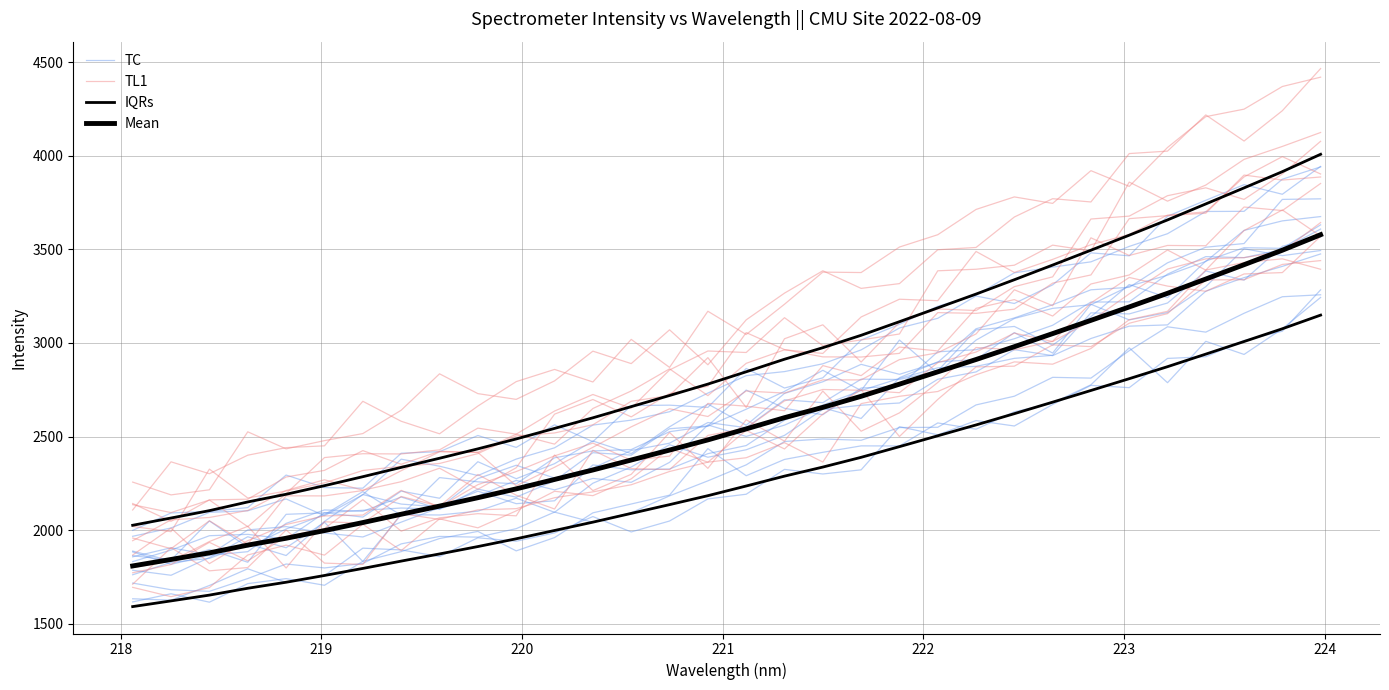

How many data points in Mean are less than 2541?

16